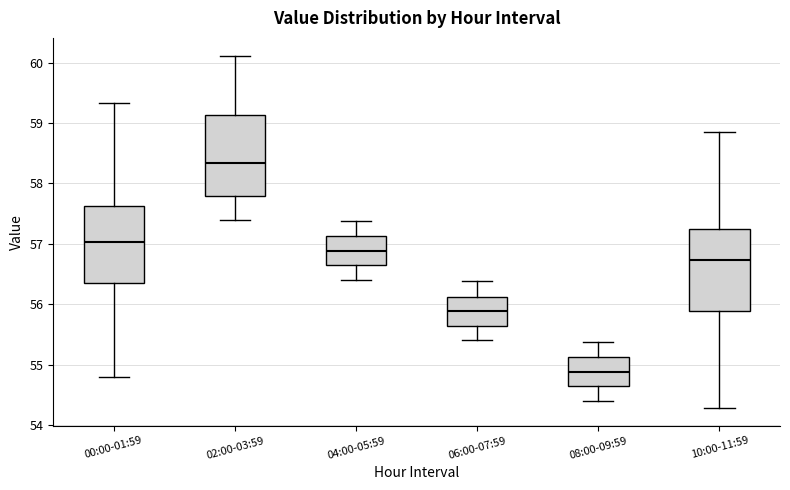

Where does the lower whisker of the box for 02:00-03:59 end on the y-axis? The values are not printed on the chart, so give them approximately, as read against the axis.

57.4